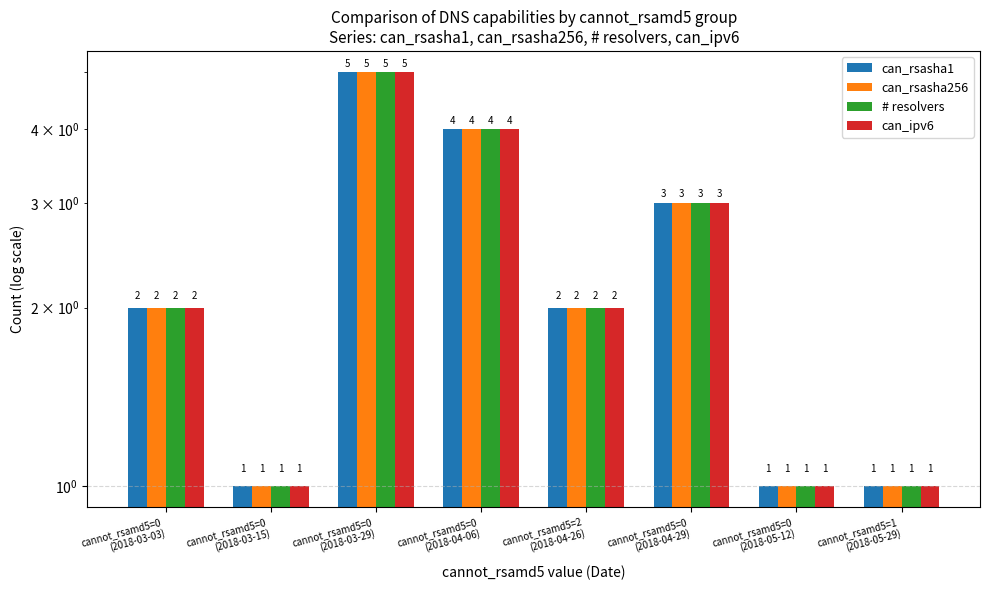

What are all the series names shown in the legend?

can_rsasha1, can_rsasha256, # resolvers, can_ipv6